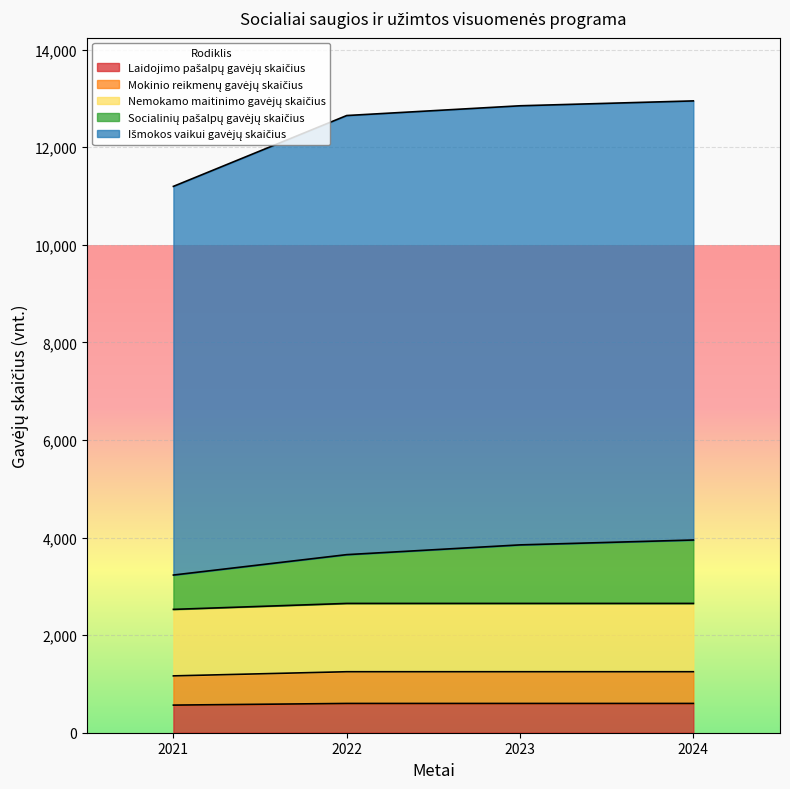

What are all the series names shown in the legend?

Laidojimo pašalpų gavėjų skaičius, Mokinio reikmenų gavėjų skaičius, Nemokamo maitinimo gavėjų skaičius, Socialinių pašalpų gavėjų skaičius, Išmokos vaikui gavėjų skaičius